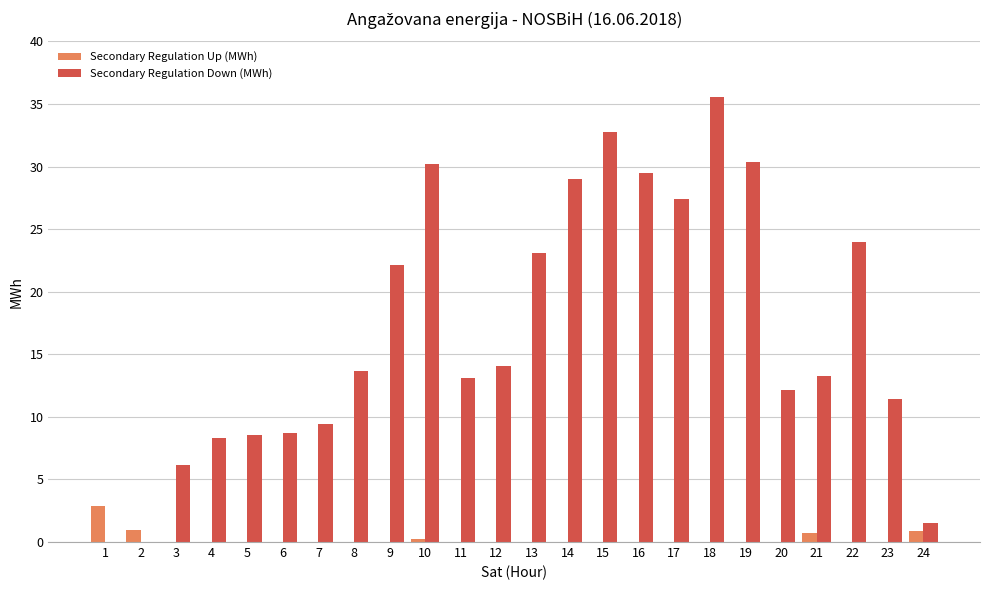

Are the bars grouped side by side (vs. stacked)?

Yes